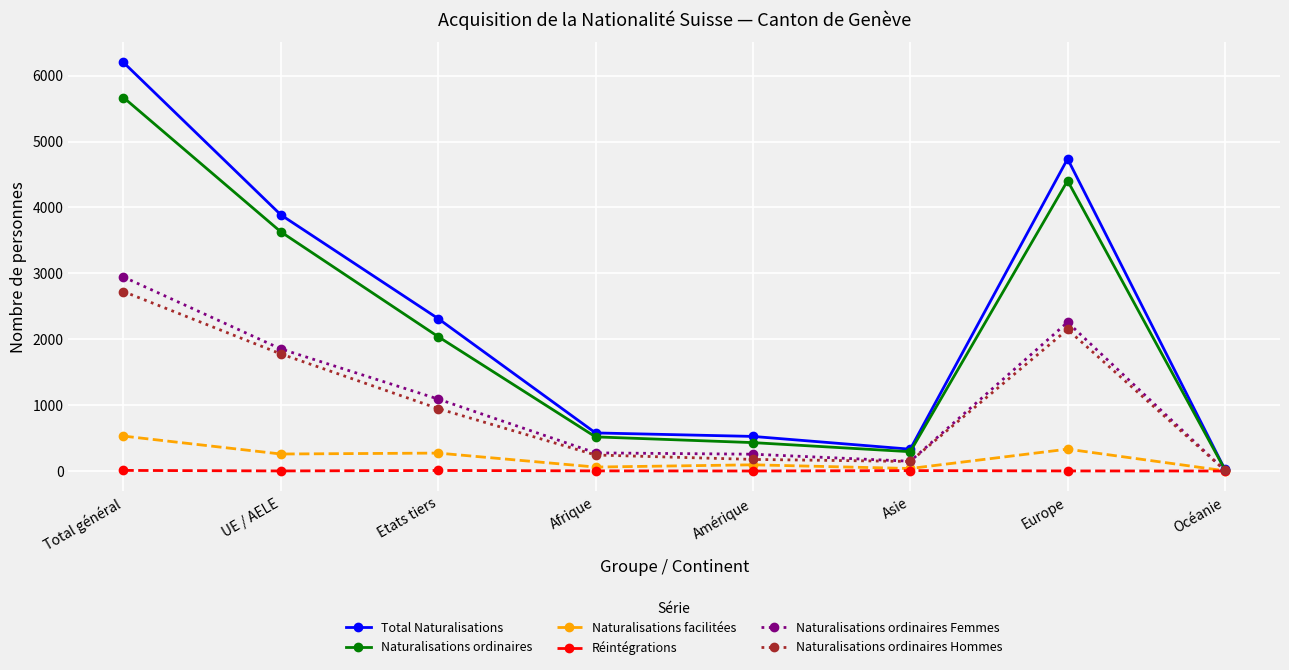

Count the number of categories in the chart.

8